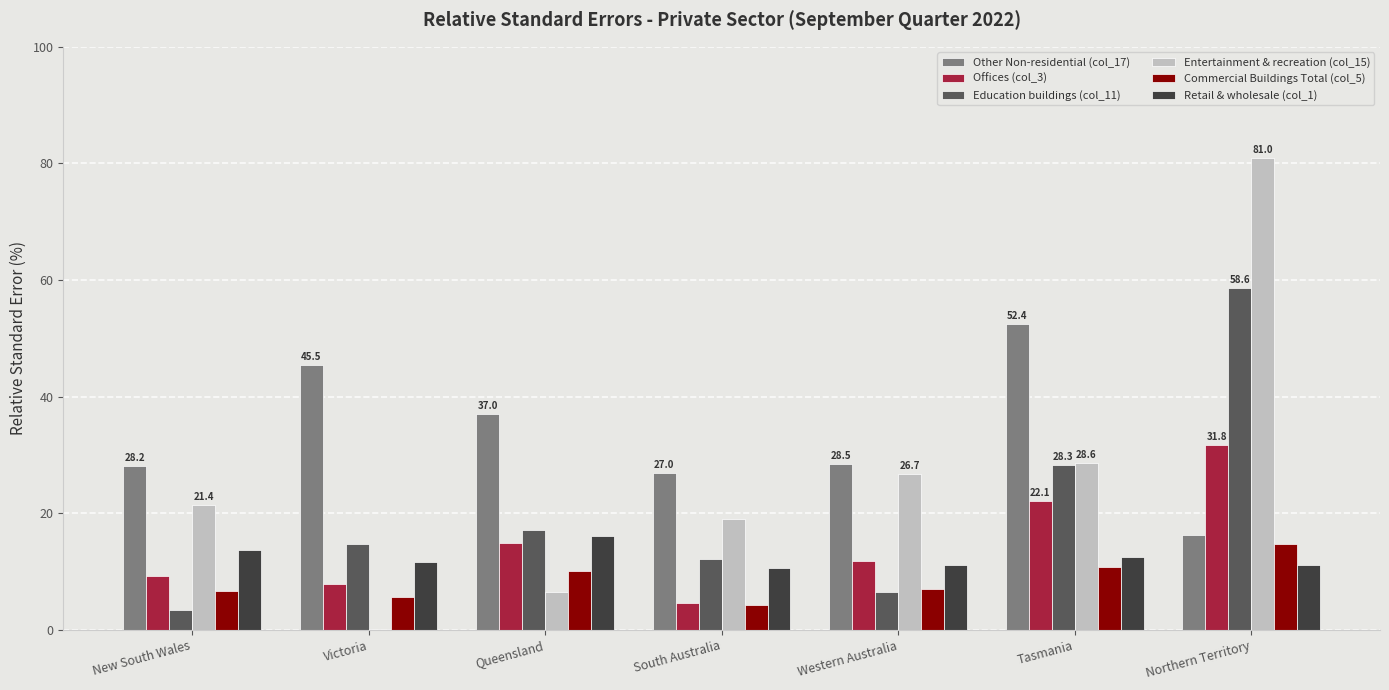

The Offices (col_3) series shows 2.3 at New South Wales. True or false?

False